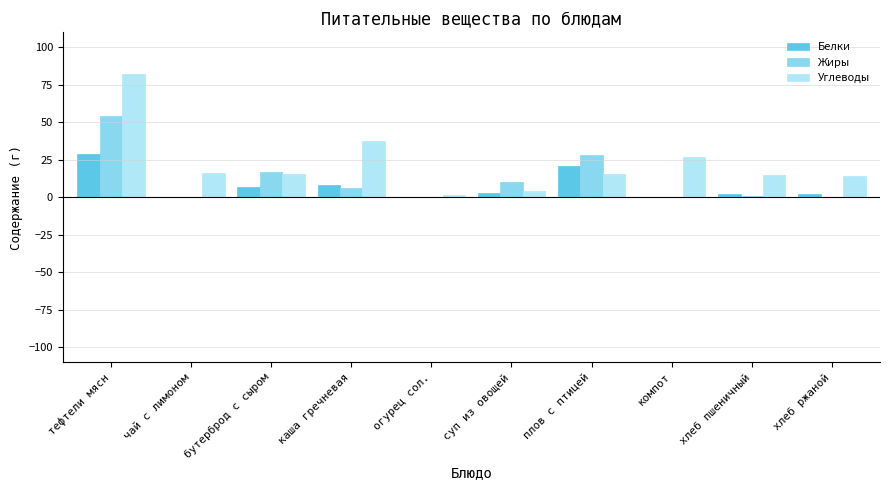

What is the total value across all series at бутерброд с сыром?

39.0